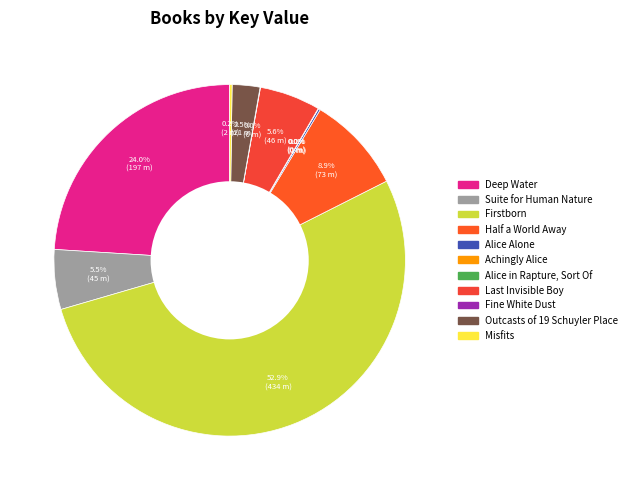

How many segments does this pie chart have?

11